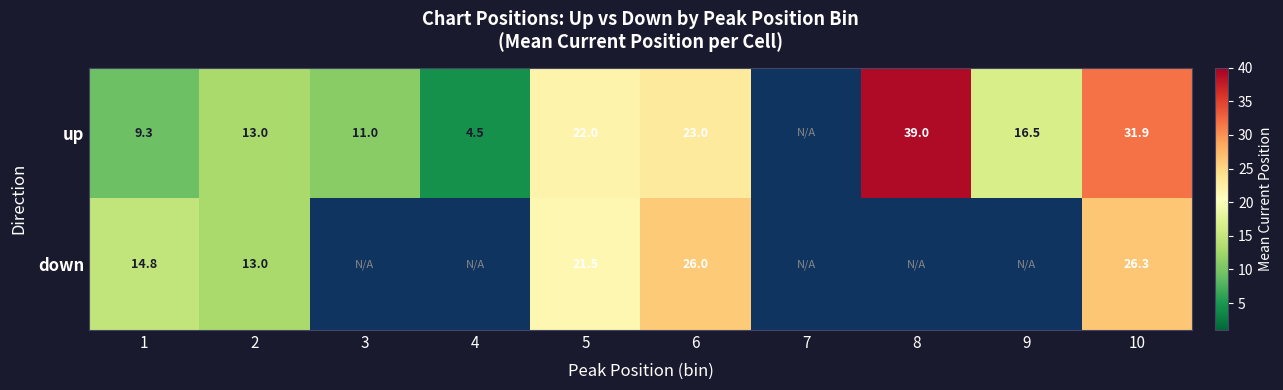

Which series changed the most between 6 and 10?

up